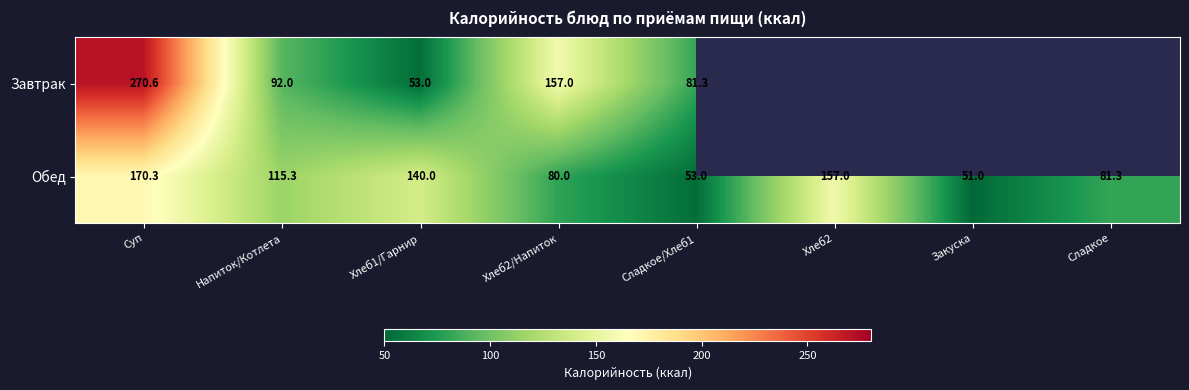

How many data points in Обед are above 115?

4